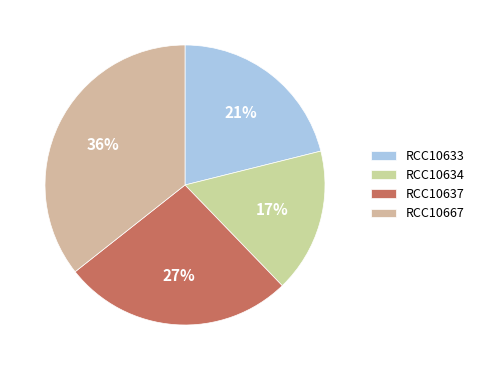

To the nearest percent, what is the average slice percentage?

25%